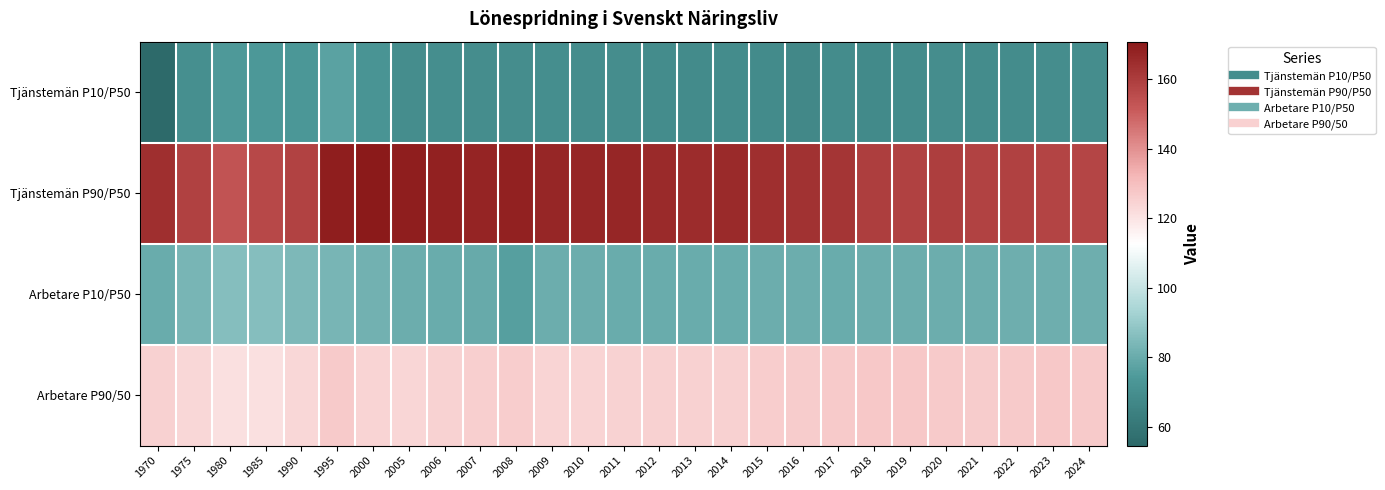

Between 2009 and 2020, which is larger?

2009